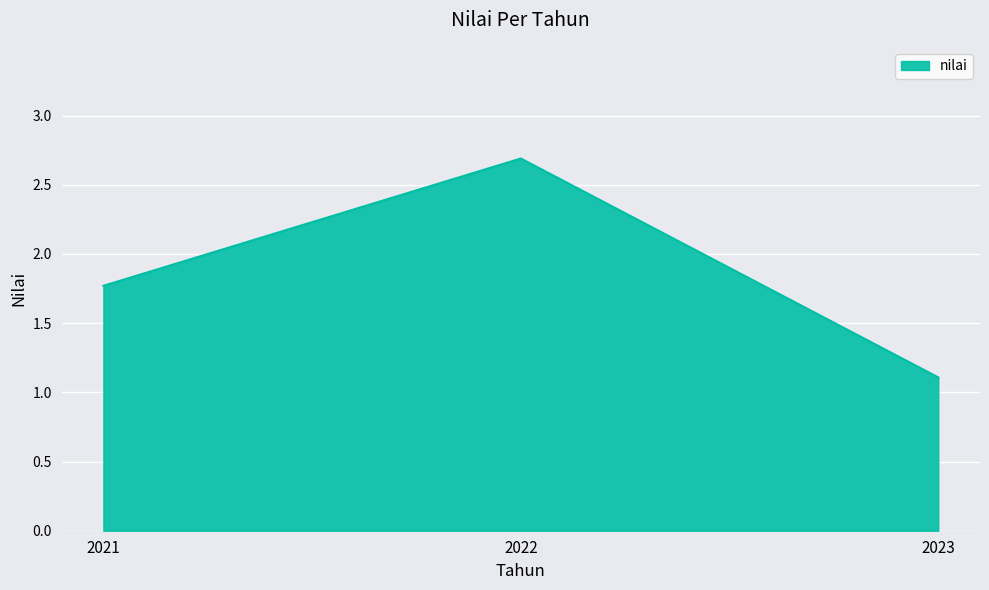

What is the change in value from 2021 to 2022?

+0.9